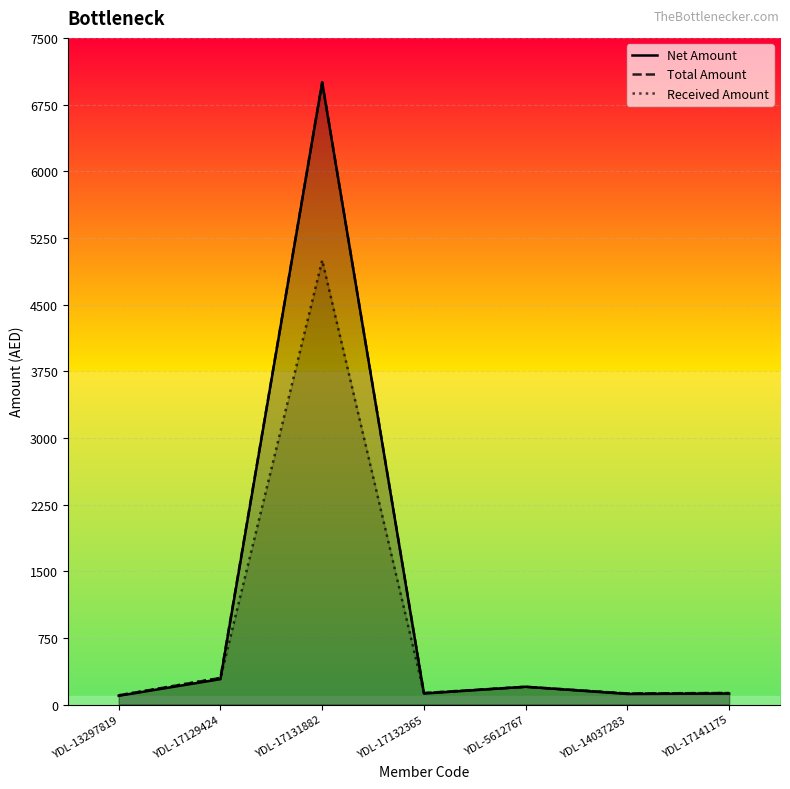

True or false: Total Amount has more than 0 points higher than both neighbors.

True